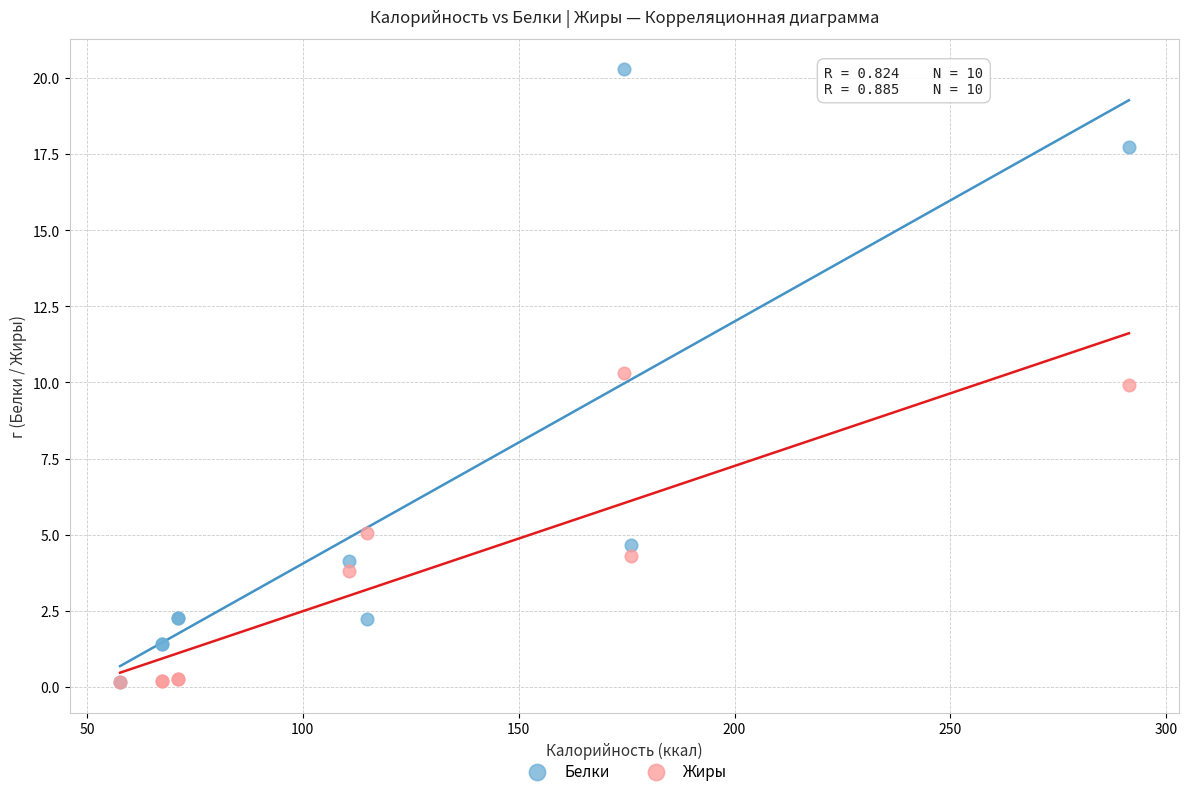

Which series has the widest spread of Y values?

Белки